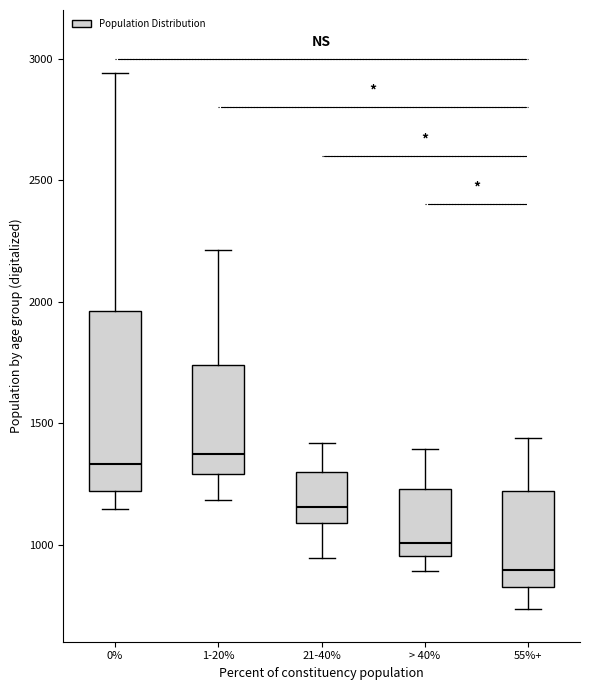

Which box's median line is the lowest?

55%+